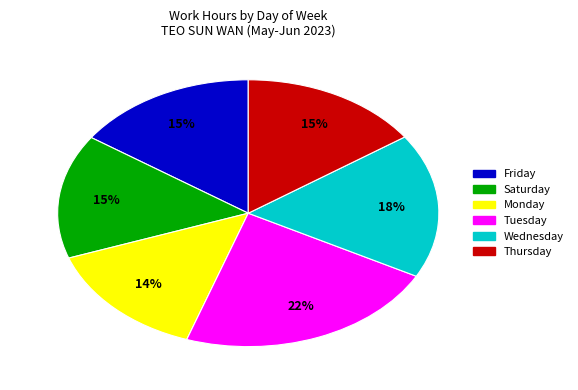

How many slices are in this pie chart?

6